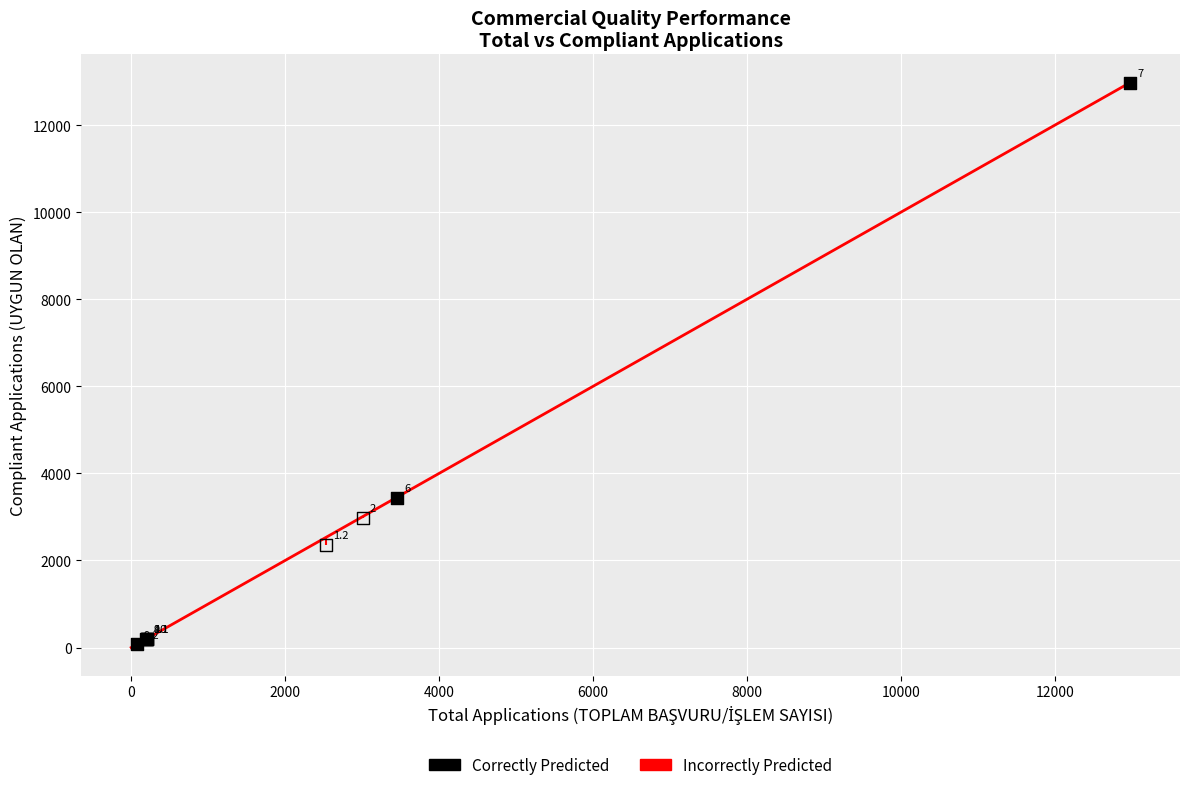

Which series reaches the maximum Y coordinate?

Correctly Predicted